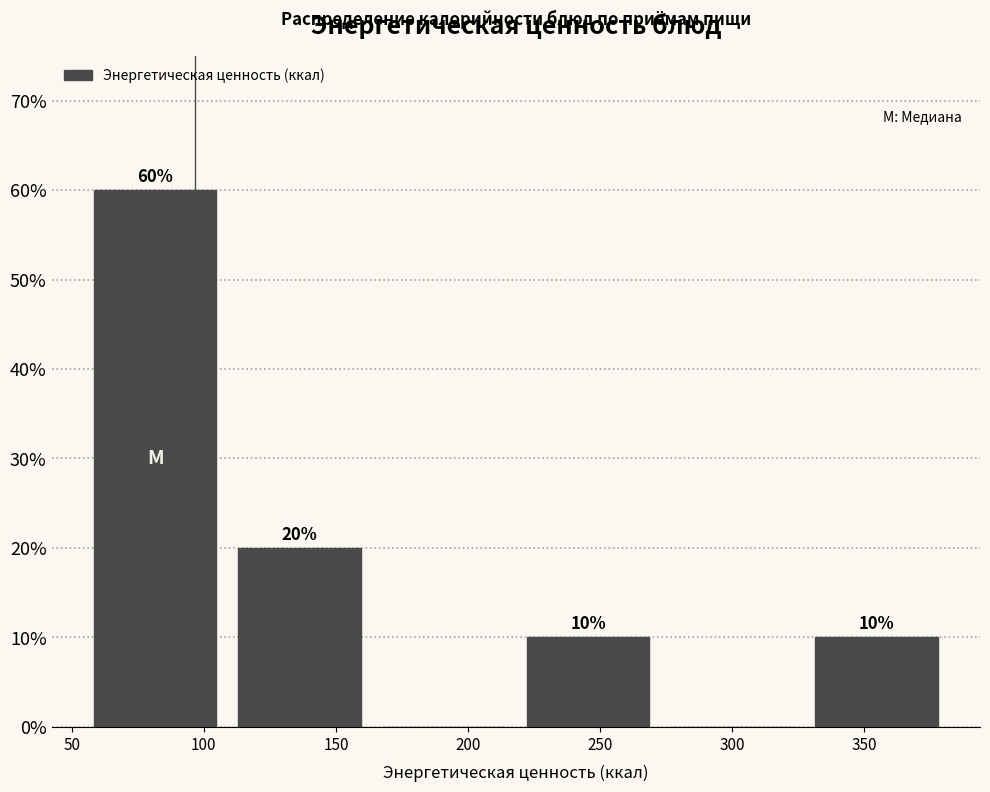

Which range on the x-axis has the tallest bar?

55 to 110